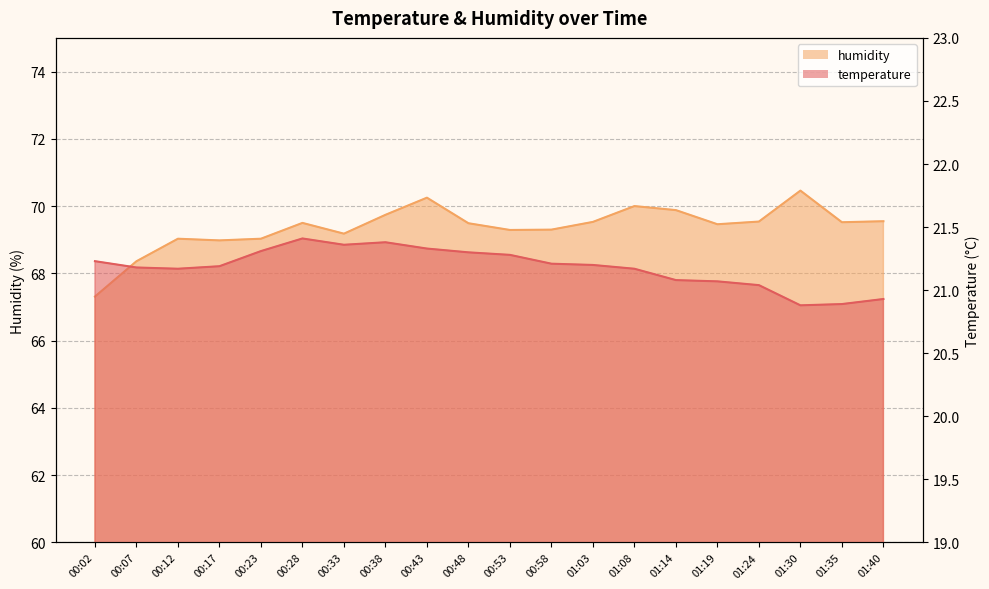

Between 00:43 and 01:40, which is larger?

00:43